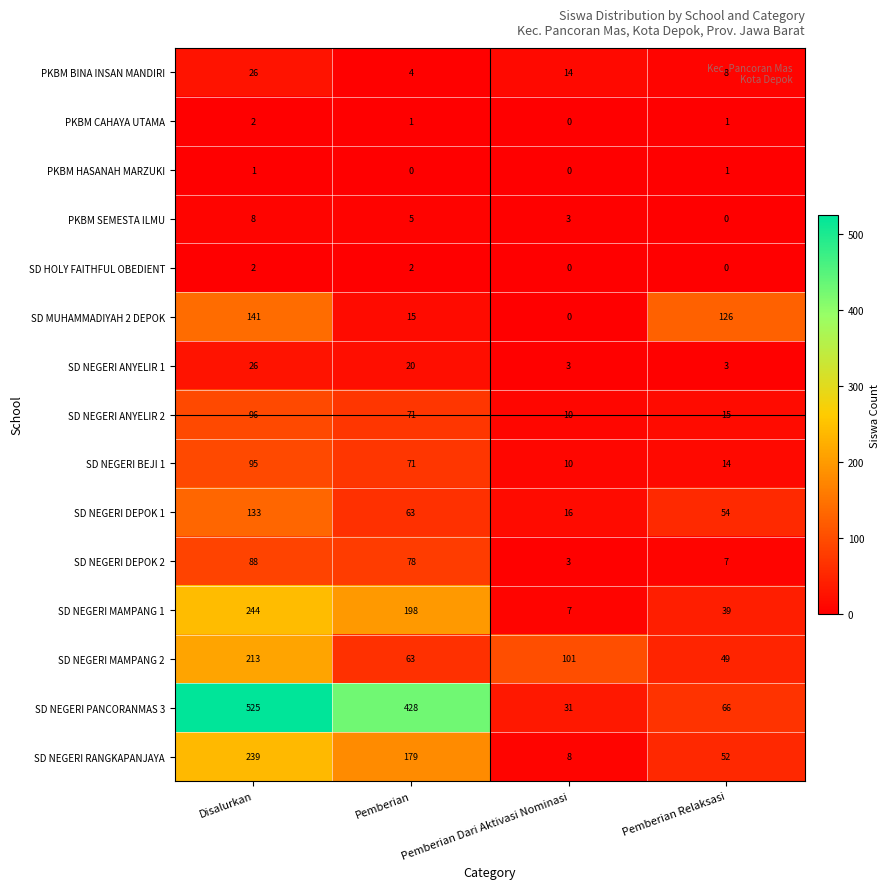

What is the approximate value of SD NEGERI MAMPANG 2 at Pemberian, to the nearest 5?

65